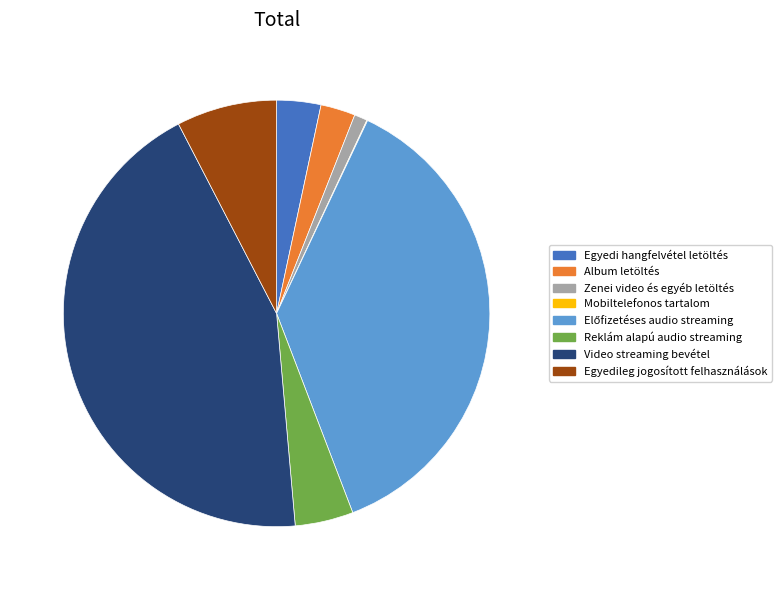

What is the largest slice in the pie chart?

Video streaming bevétel